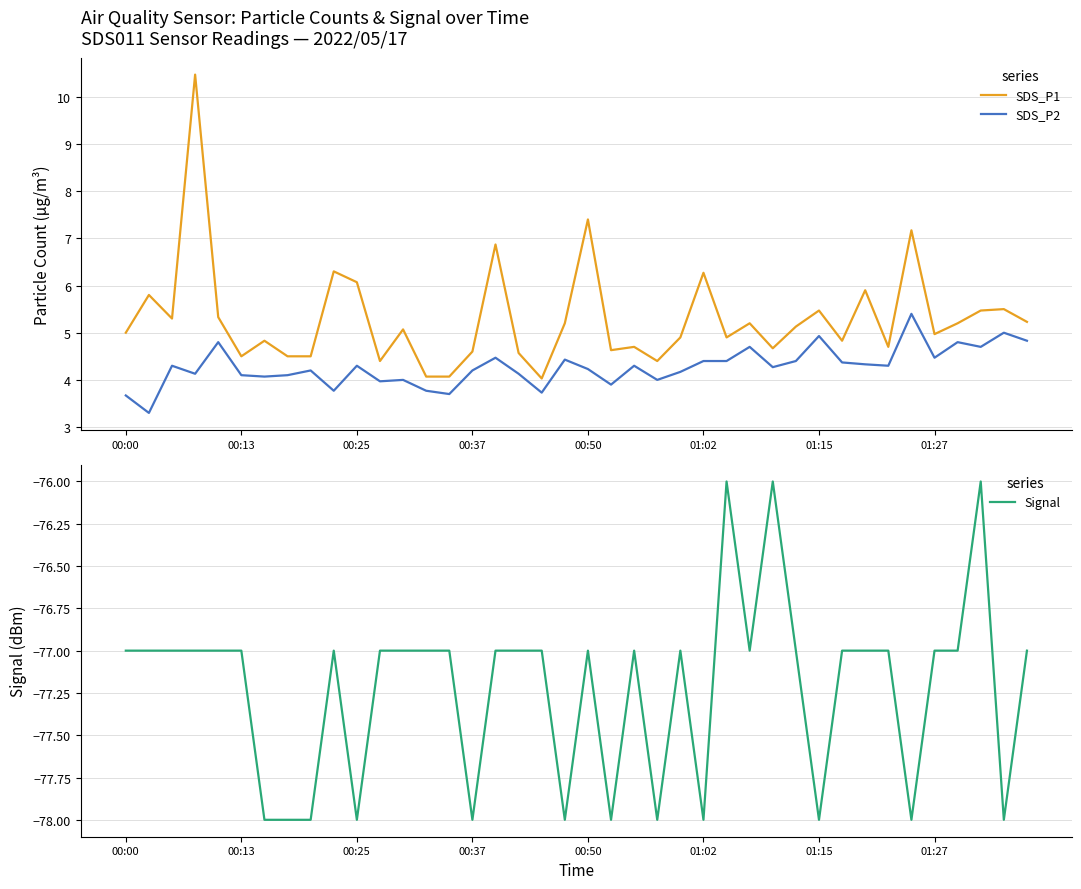

What is the approximate value of SDS_P2 at 00:37?

4.2